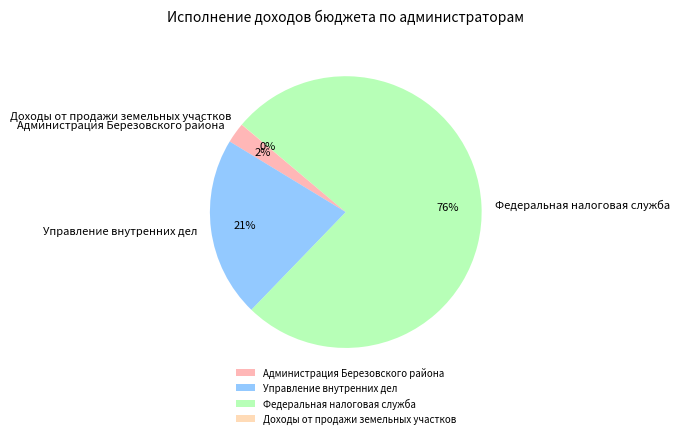

What percentage is the Администрация Березовского района slice, to the nearest percent?

2%